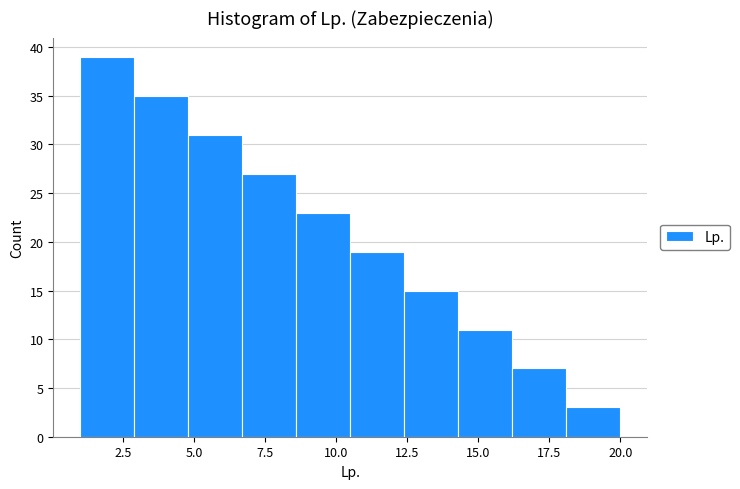

Around what value on the x-axis is the tallest bar? Give the approximate position of its centre, as read against the axis.

2.0